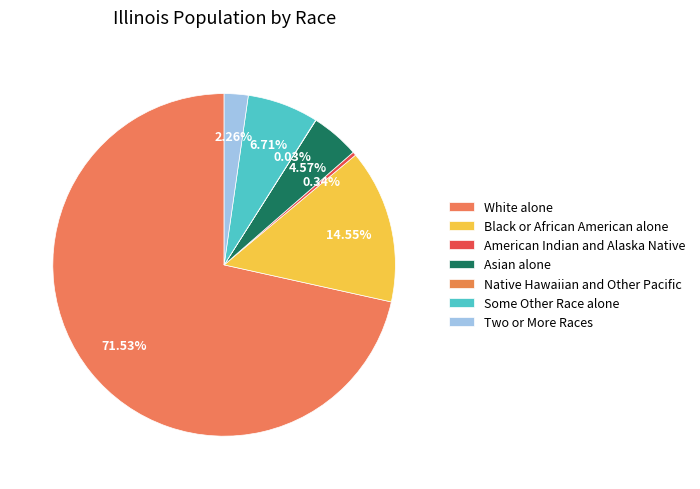

Between American Indian and Alaska Native and Native Hawaiian and Other Pacific, which is larger?

American Indian and Alaska Native